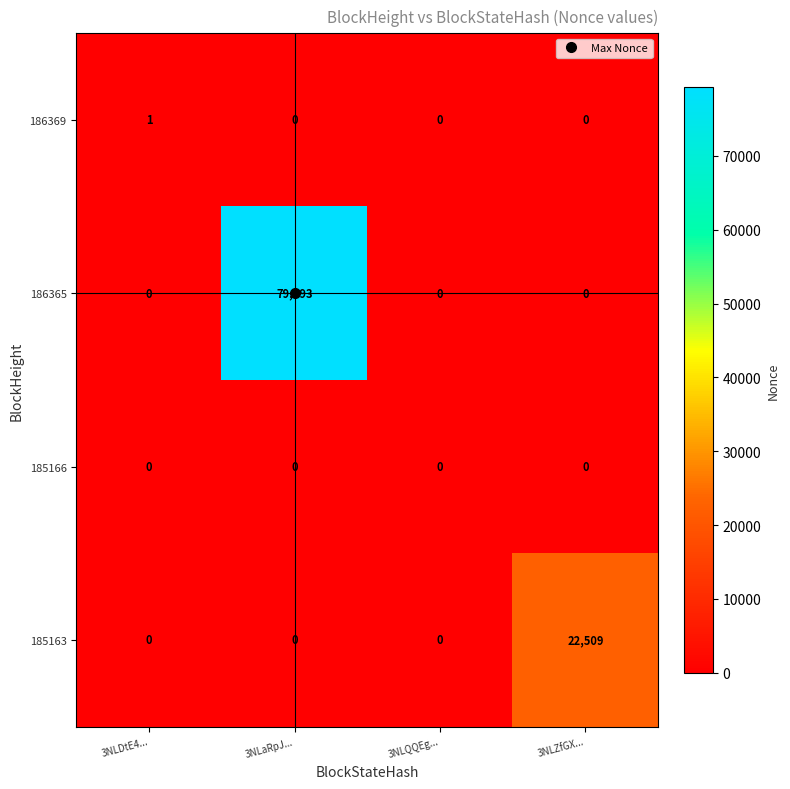

What is the average value of the 186365 series?

19823